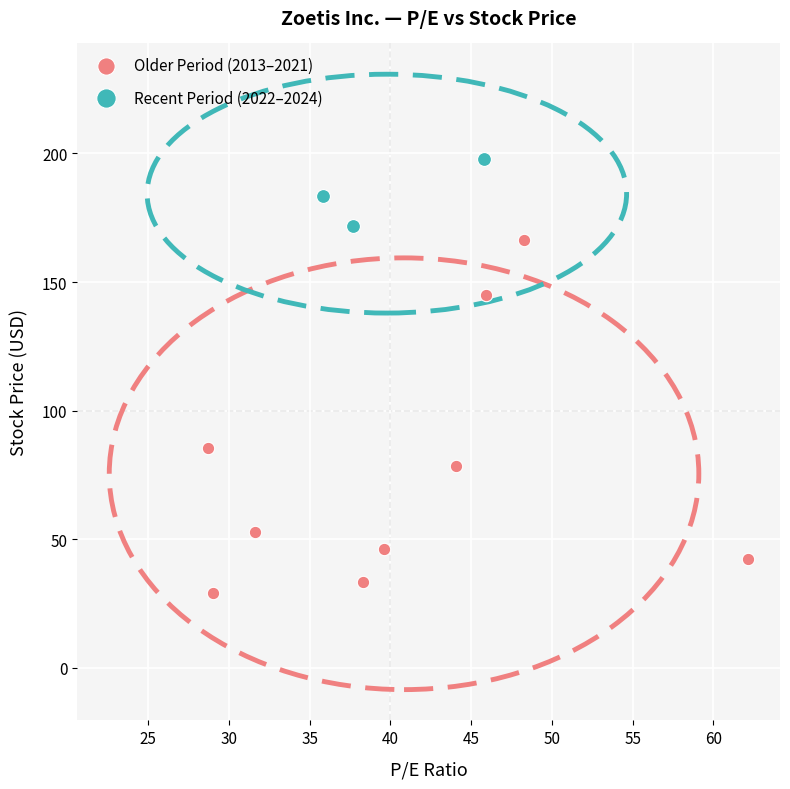

Which series reaches the minimum Y coordinate?

Older Period (2013–2021)